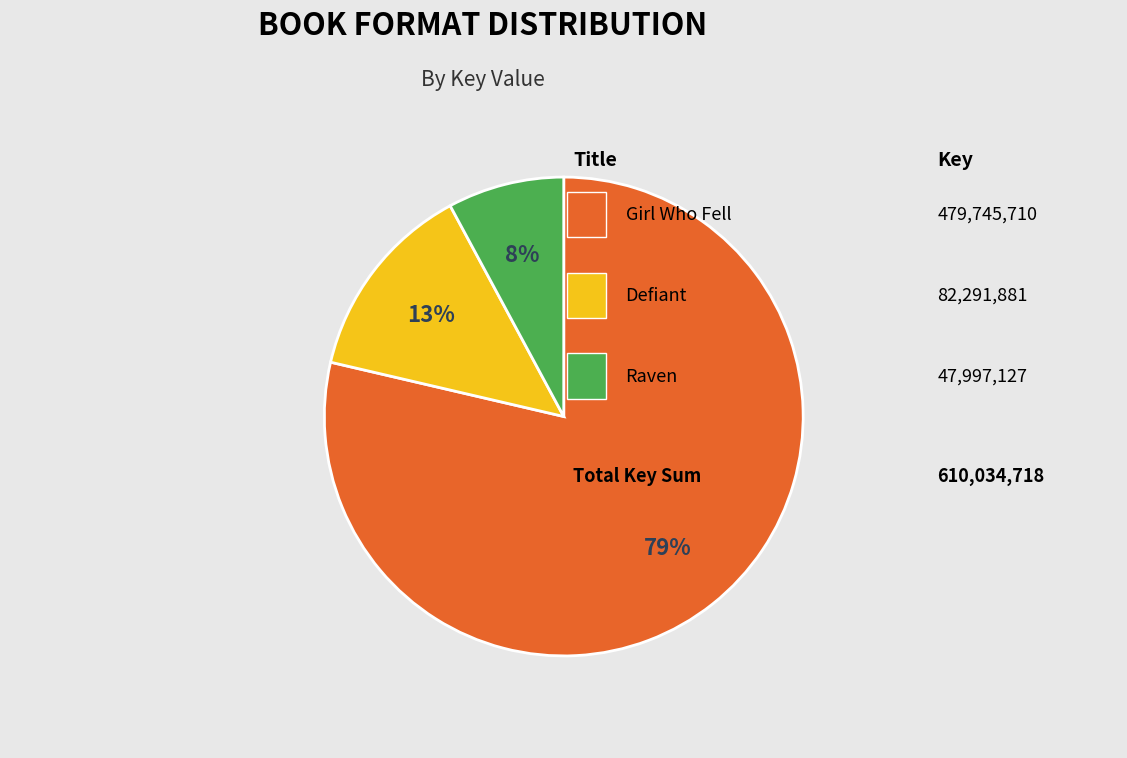

Is there a majority slice in this chart?

Yes